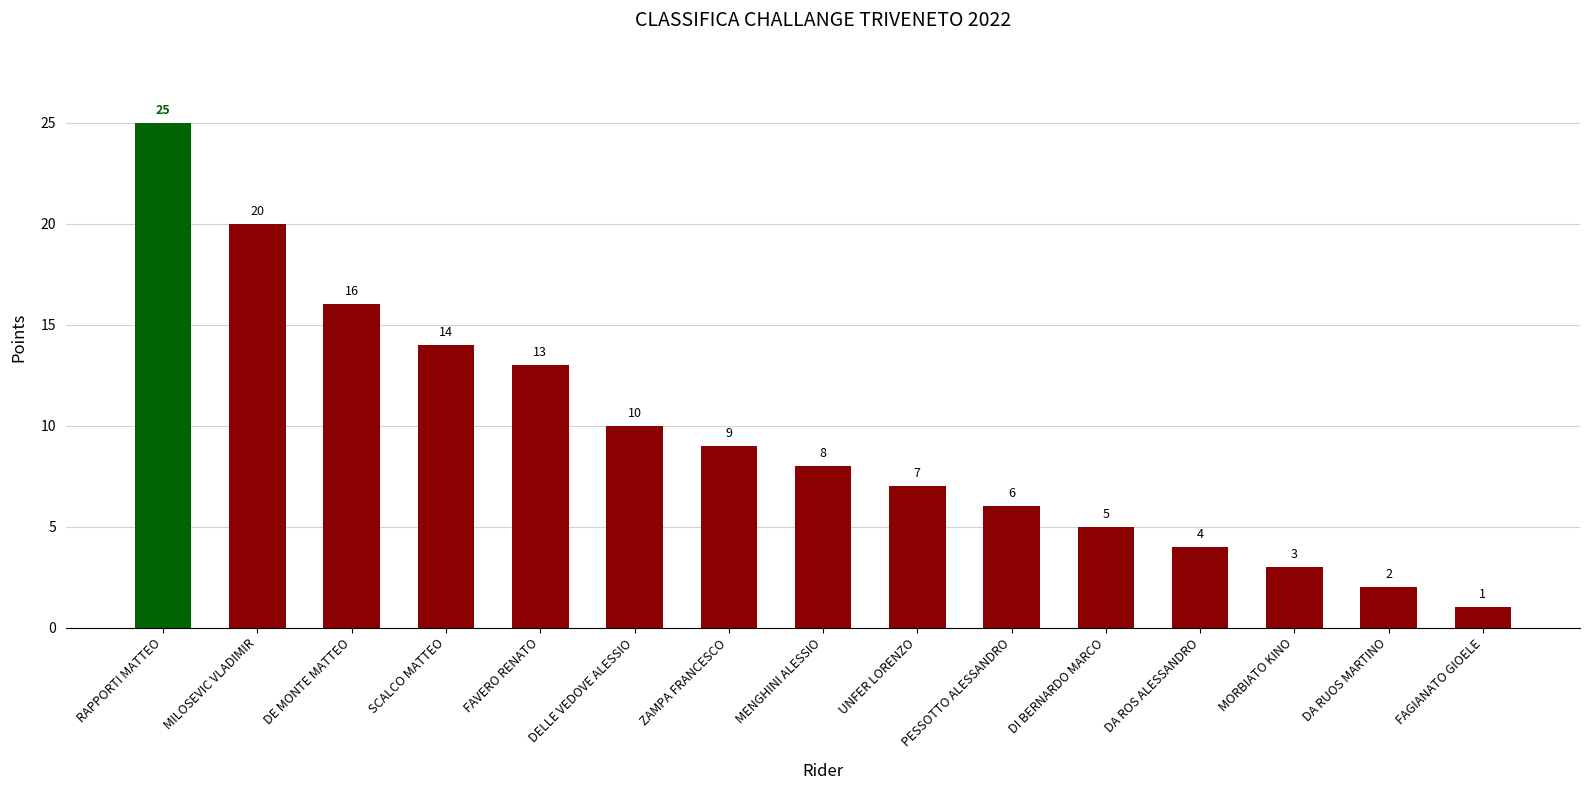

How many values are below 8?

7